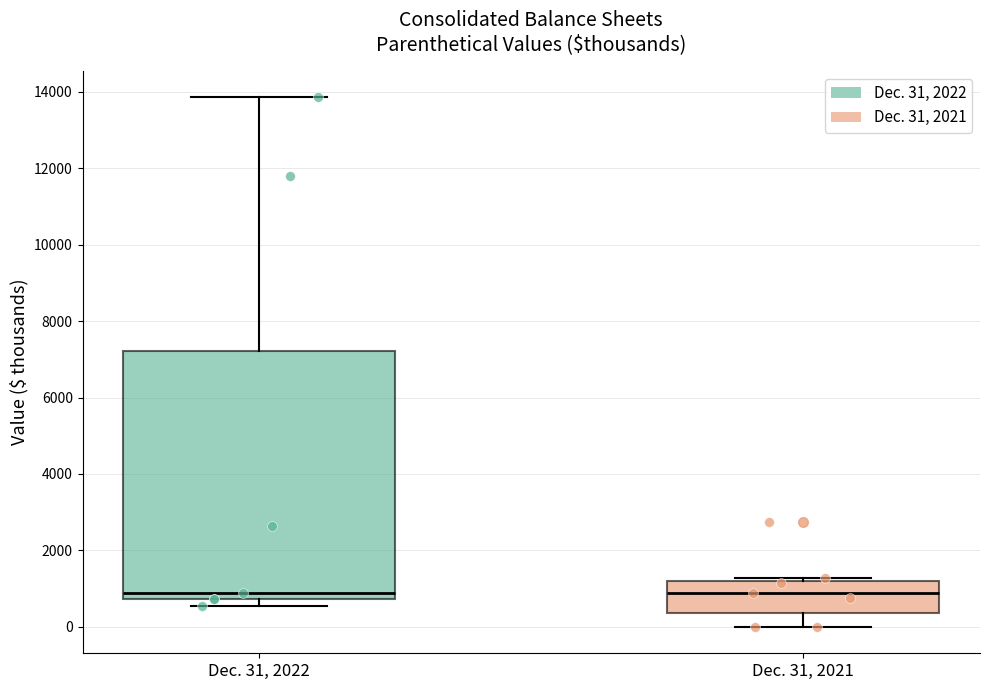

Comparing the boxes themselves (not the whiskers), which one is the tallest?

Dec. 31, 2022